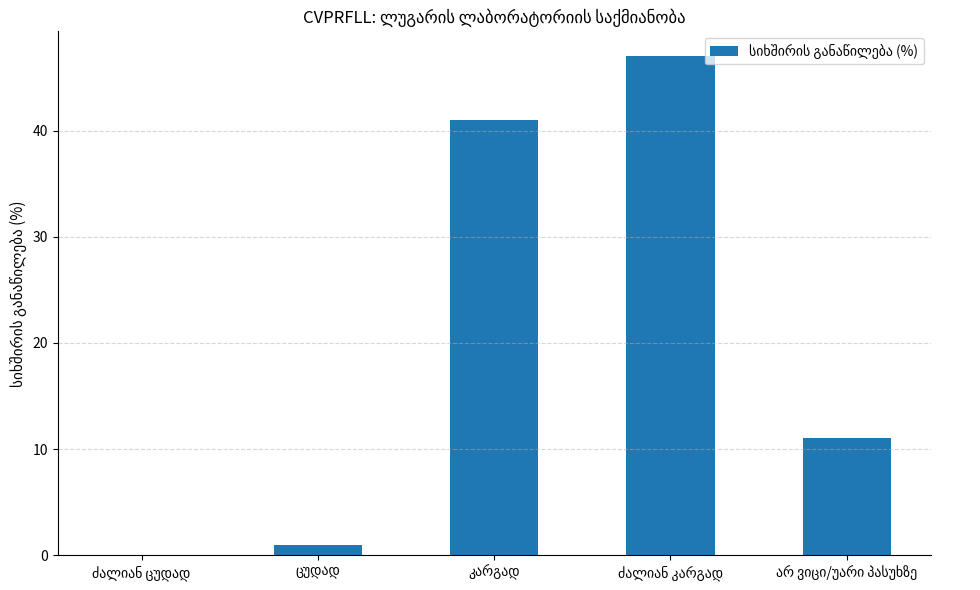

What is the greatest value displayed?

47